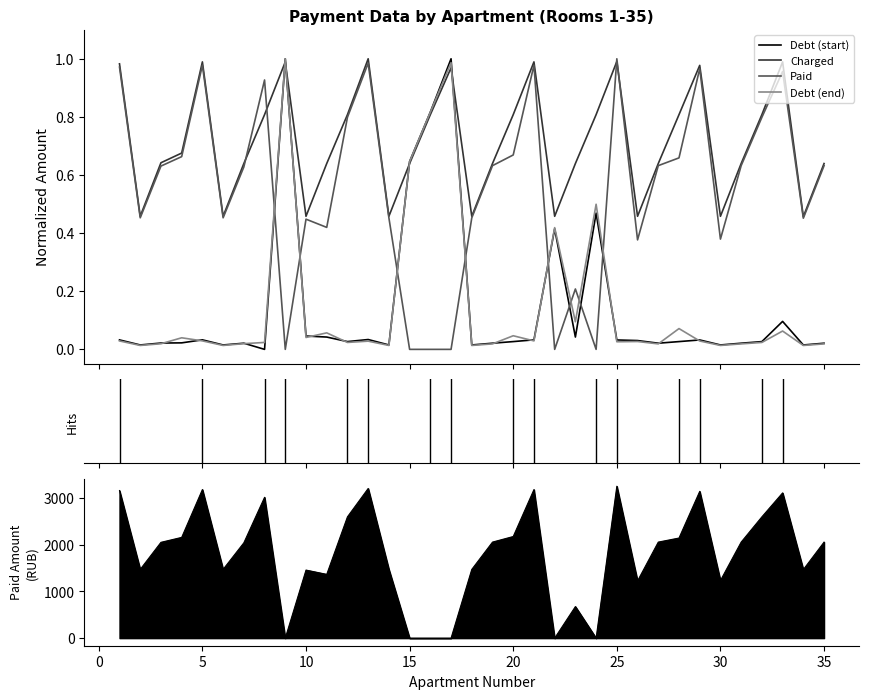

What is the difference between the maximum and minimum values in the Paid series?

1.0